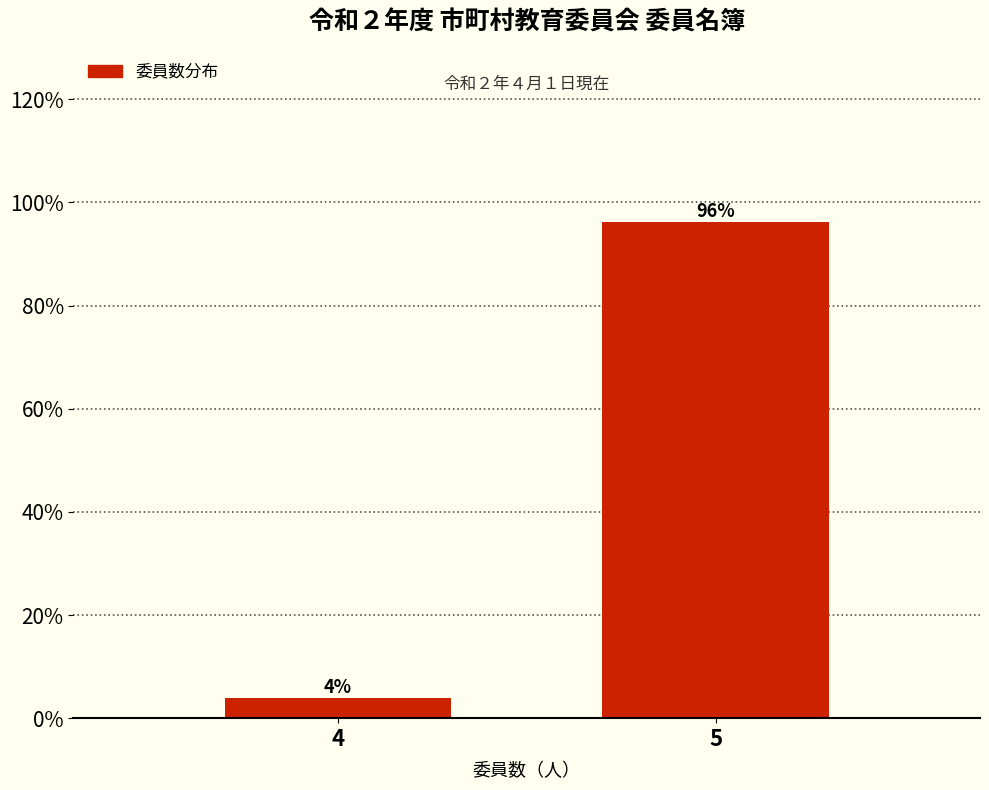

Read the value at 5.

96.2